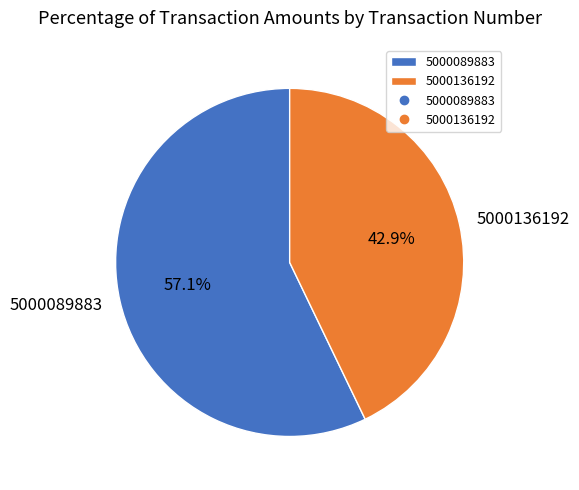

Approximately how many times larger is the value at 5000089883 compared to 5000136192?

1.3